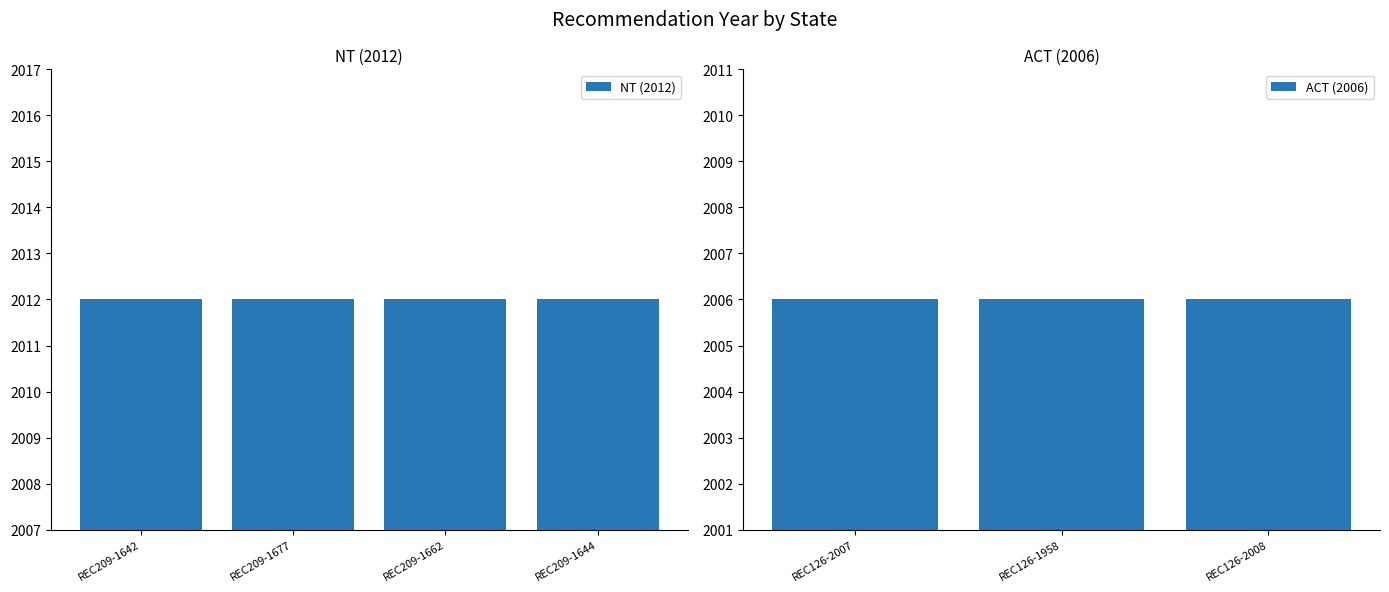

Approximately how many times larger is the value at REC209-1642 compared to REC126-2008?

1.0